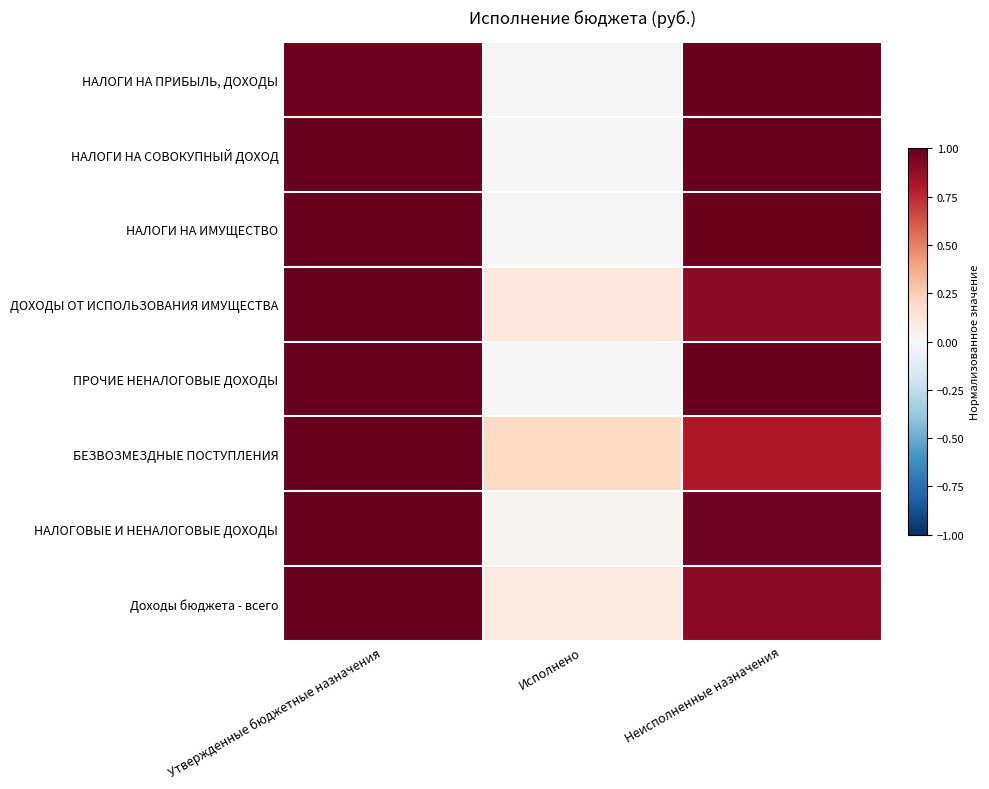

Reading left to right, what are all the values shown in this chart?

НАЛОГИ НА ПРИБЫЛЬ, ДОХОДЫ: Утвержденные бюджетные назначения=1.0	Исполнено=-0.0	Неисполненные назначения=1.0
НАЛОГИ НА СОВОКУПНЫЙ ДОХОД: Утвержденные бюджетные назначения=1.0	Исполнено=0.0	Неисполненные назначения=1.0
НАЛОГИ НА ИМУЩЕСТВО: Утвержденные бюджетные назначения=1.0	Исполнено=0.0	Неисполненные назначения=1.0
ДОХОДЫ ОТ ИСПОЛЬЗОВАНИЯ ИМУЩЕСТВА: Утвержденные бюджетные назначения=1.0	Исполнено=0.1	Неисполненные назначения=0.9
ПРОЧИЕ НЕНАЛОГОВЫЕ ДОХОДЫ: Утвержденные бюджетные назначения=1.0	Исполнено=0.0	Неисполненные назначения=1.0
БЕЗВОЗМЕЗДНЫЕ ПОСТУПЛЕНИЯ: Утвержденные бюджетные назначения=1.0	Исполнено=0.2	Неисполненные назначения=0.8
НАЛОГОВЫЕ И НЕНАЛОГОВЫЕ ДОХОДЫ: Утвержденные бюджетные назначения=1.0	Исполнено=0.0	Неисполненные назначения=1.0
Доходы бюджета - всего: Утвержденные бюджетные назначения=1.0	Исполнено=0.1	Неисполненные назначения=0.9